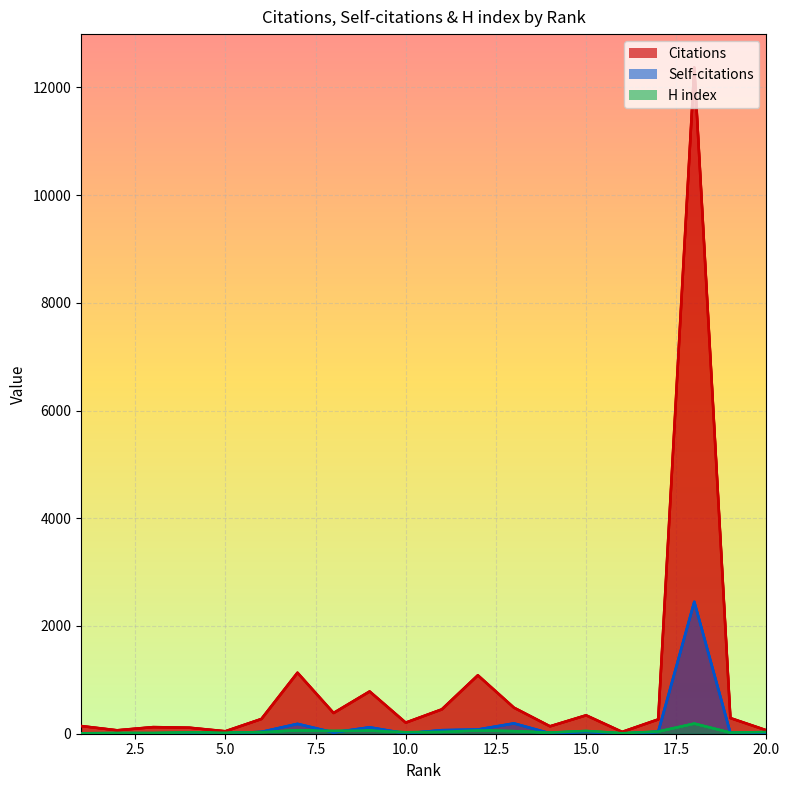

Rank the categories by Self-citations value from highest to lowest.

18, 13, 7, 9, 12, 11, 15, 17, 6, 8, 19, 20, 14, 1, 10, 5, 2, 4, 3, 16